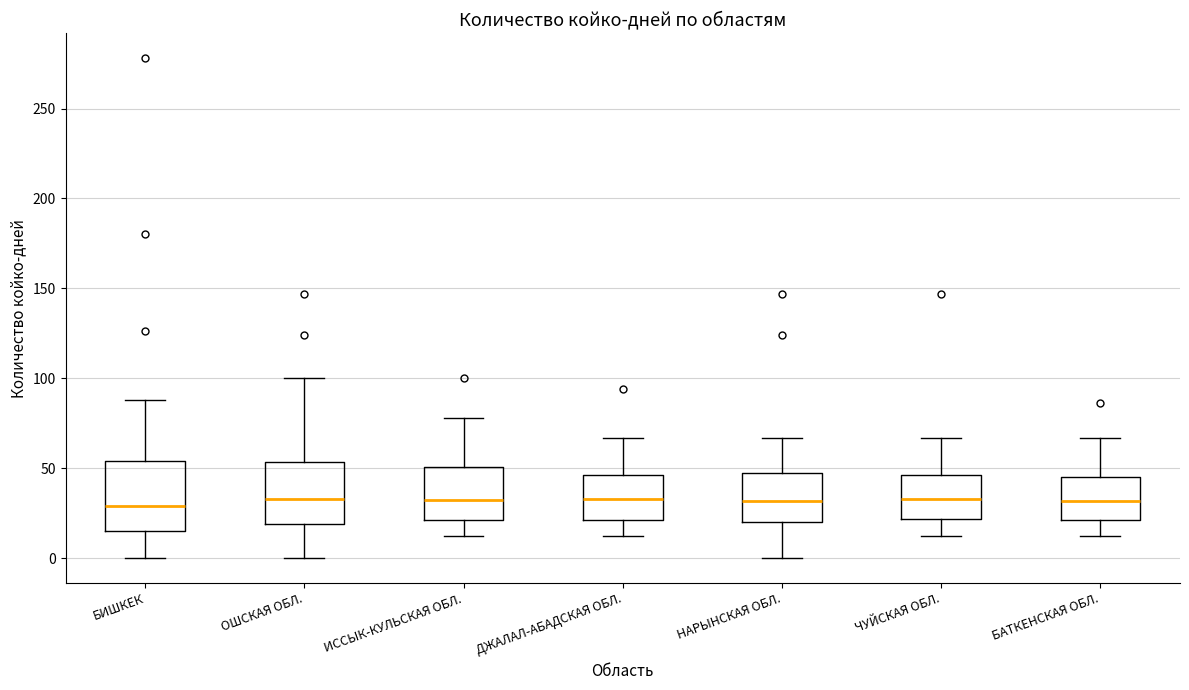

Reading left to right, transcribe this box plot: for each box, give where its median line is, the range the box spans, and where its two whiskers end, as read against the y-axis. The values are not printed on the chart, so give them approximately, as read against the axis.

БИШКЕК: median 30, box 15 to 55, whiskers 0 to 90
ОШСКАЯ ОБЛ.: median 35, box 20 to 55, whiskers 0 to 100
ИССЫК-КУЛЬСКАЯ ОБЛ.: median 35, box 20 to 50, whiskers 10 to 80
ДЖАЛАЛ-АБАДСКАЯ ОБЛ.: median 35, box 20 to 45, whiskers 10 to 65
НАРЫНСКАЯ ОБЛ.: median 30, box 20 to 45, whiskers 0 to 65
ЧУЙСКАЯ ОБЛ.: median 35, box 20 to 45, whiskers 10 to 65
БАТКЕНСКАЯ ОБЛ.: median 30, box 20 to 45, whiskers 10 to 65